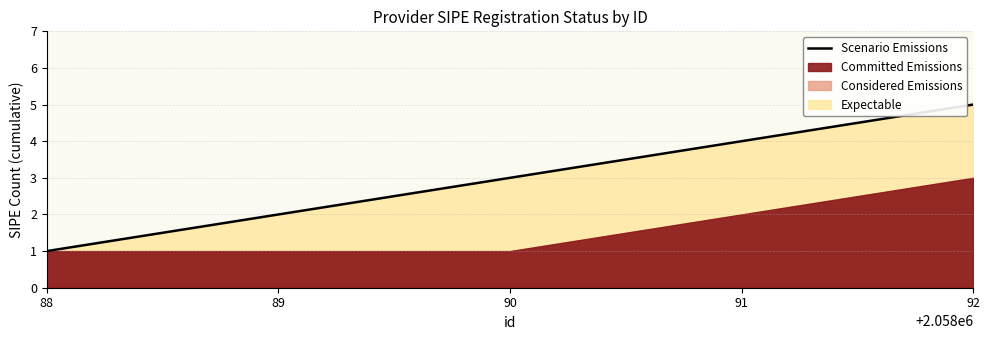

Rank the categories by value from highest to lowest.

92, 91, 90, 89, 88